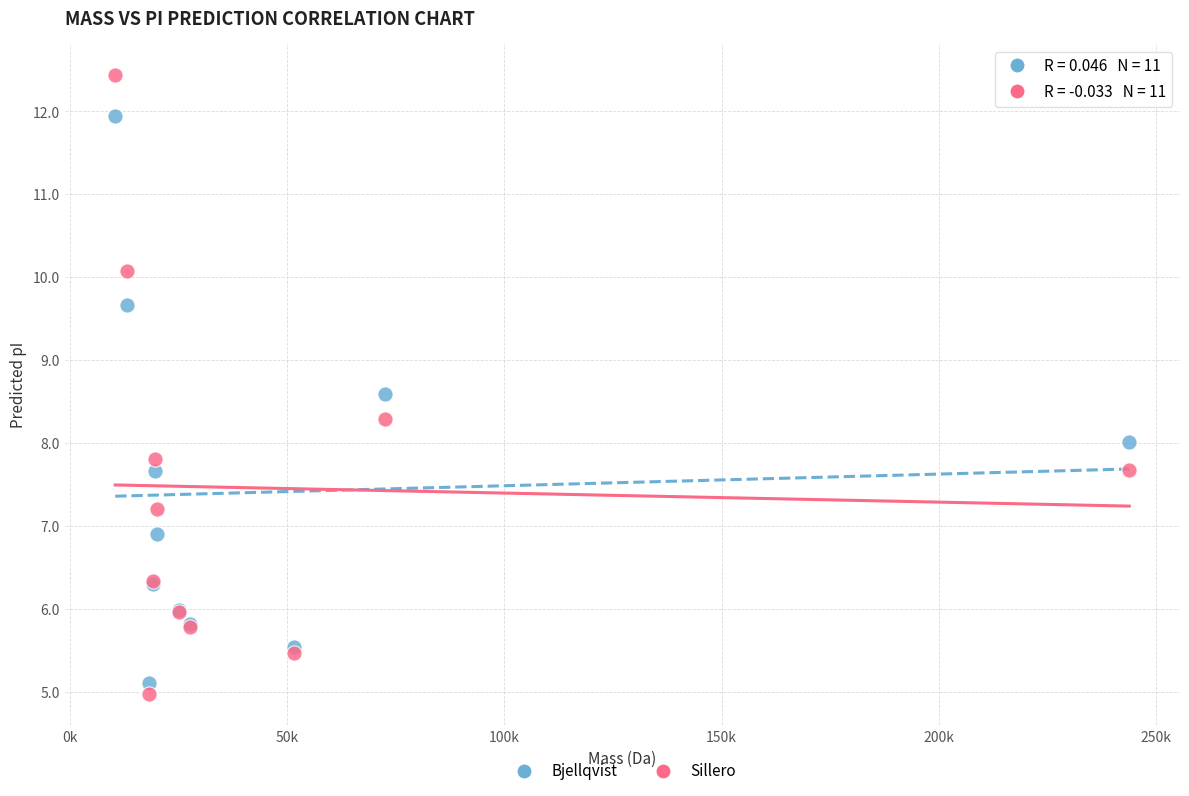

Which series has the widest spread of Y values?

Sillero